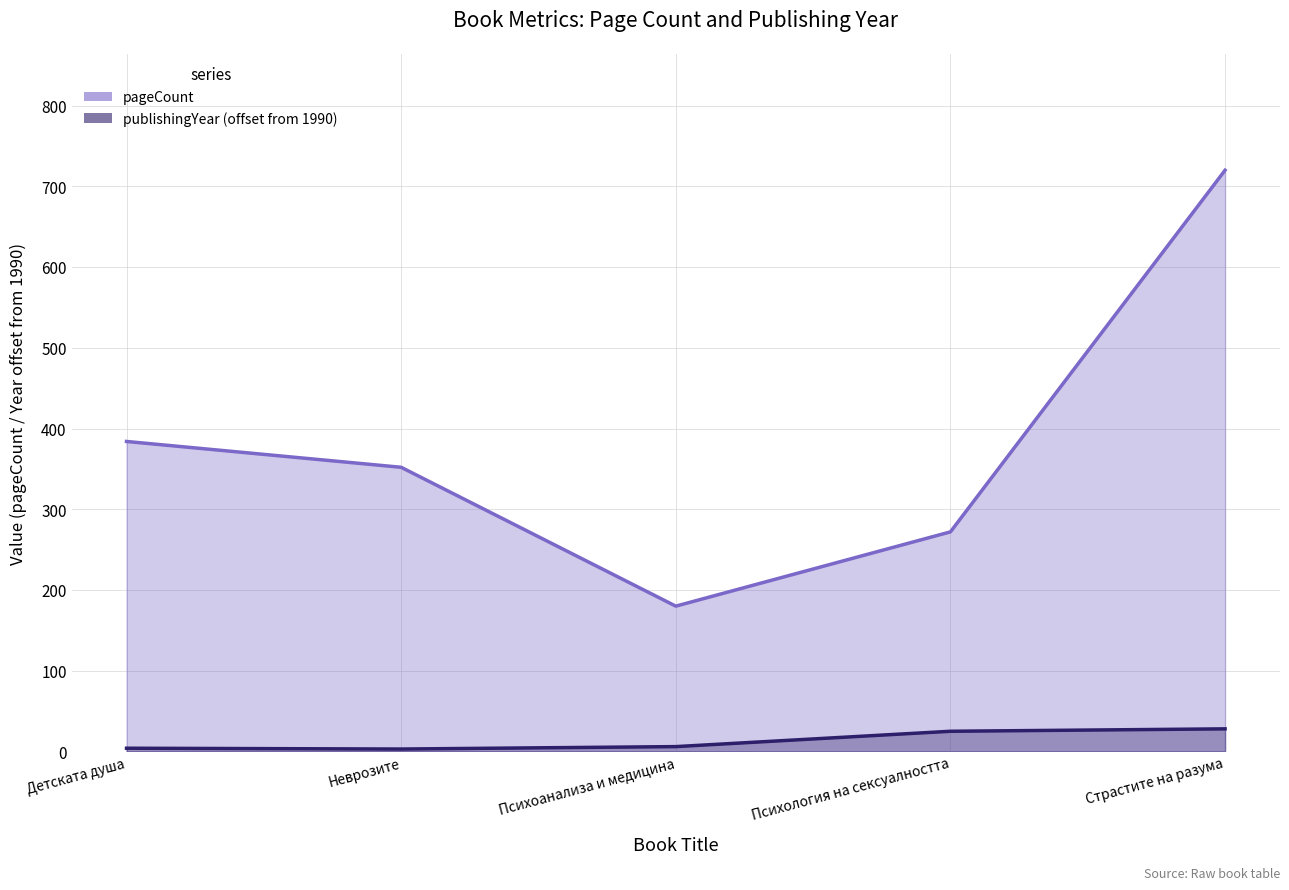

Rank the series by their maximum value, from lowest to highest.

publishingYear (offset from 1990), pageCount